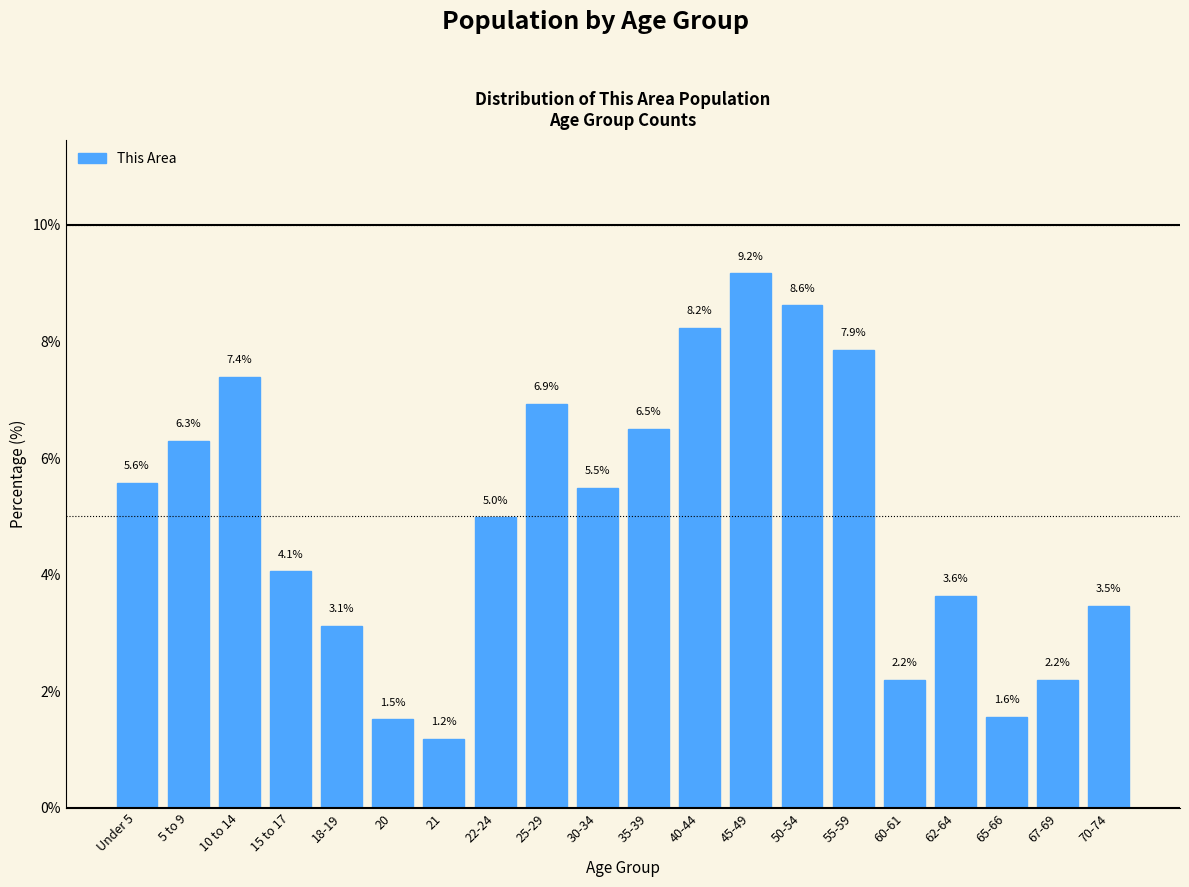

Reading left to right, list all the values displayed in this chart.

Under 5=5.6	5 to 9=6.3	10 to 14=7.4	15 to 17=4.1	18-19=3.1	20=1.5	21=1.2	22-24=5.0	25-29=6.9	30-34=5.5	35-39=6.5	40-44=8.2	45-49=9.2	50-54=8.6	55-59=7.9	60-61=2.2	62-64=3.6	65-66=1.6	67-69=2.2	70-74=3.5